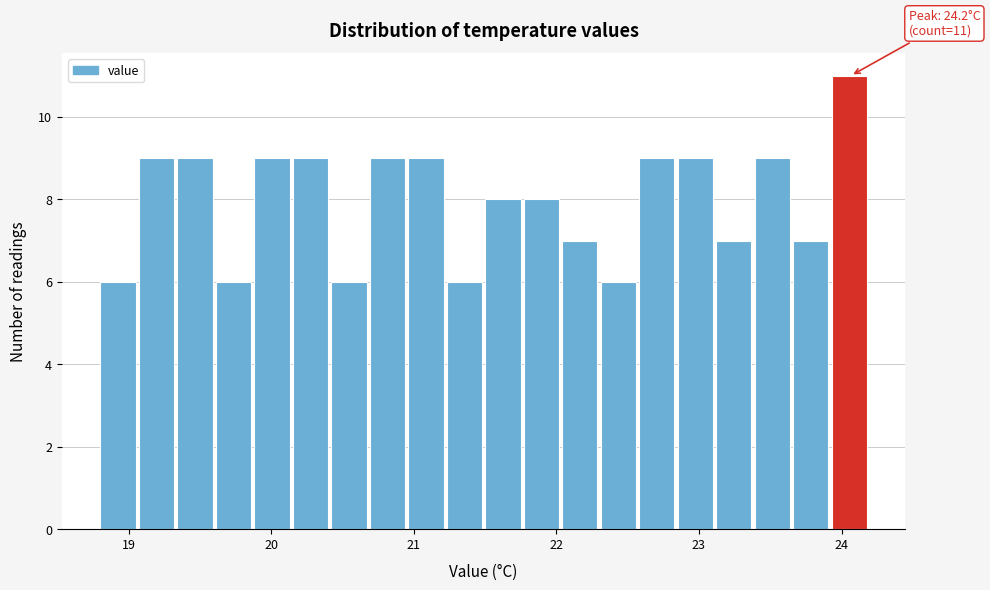

Read against the x-axis, roughly where is the centre of the tallest bar?

24.1